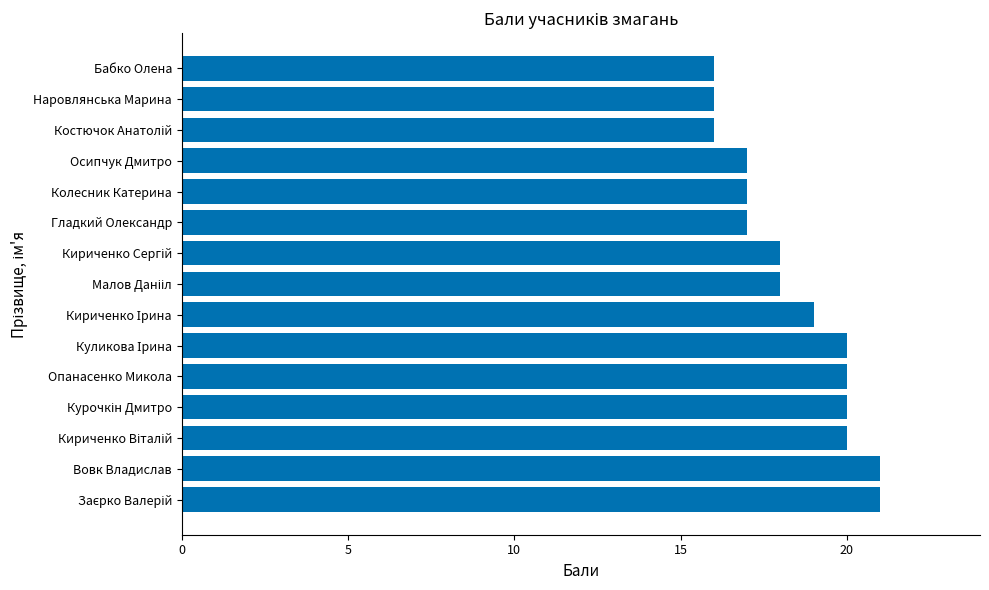

How many data points does each series have?

15